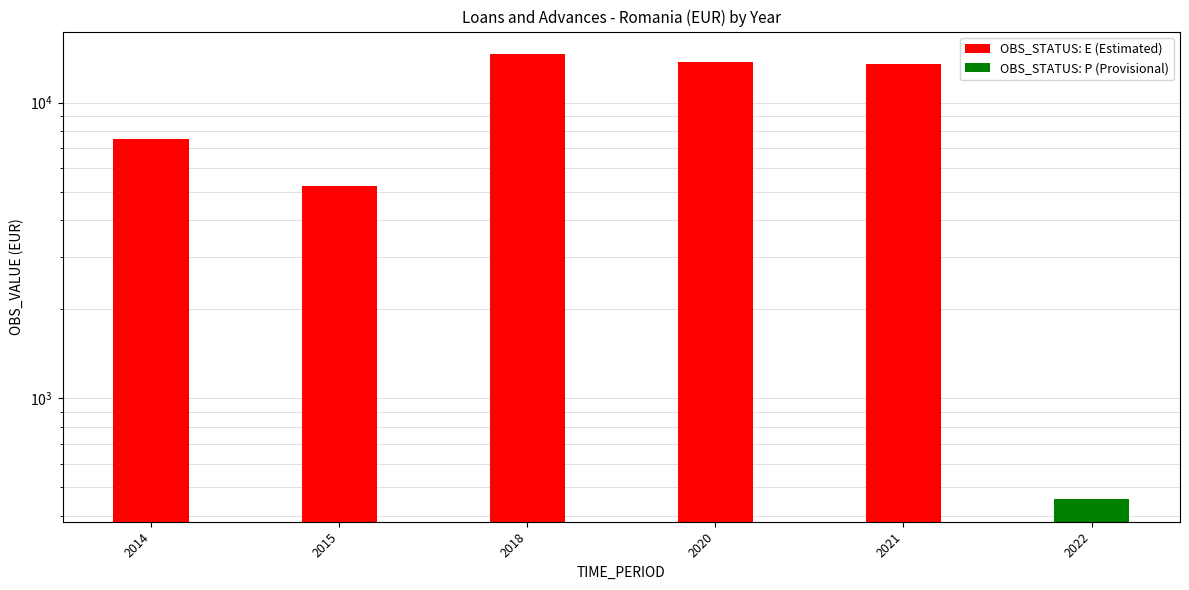

What is the change in value from 2014 to 2018?

+7059